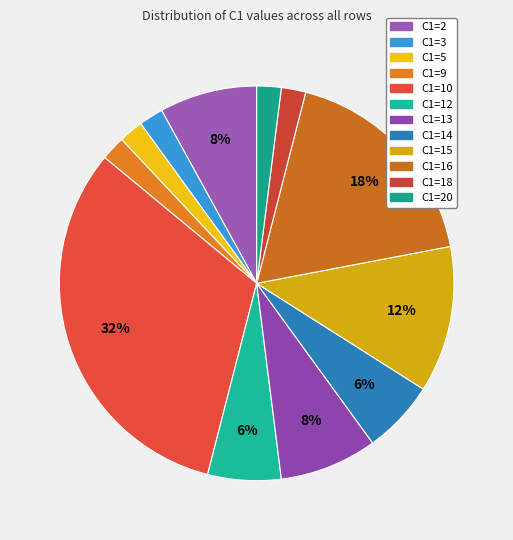

Which category has the smallest portion of the pie?

C1=3